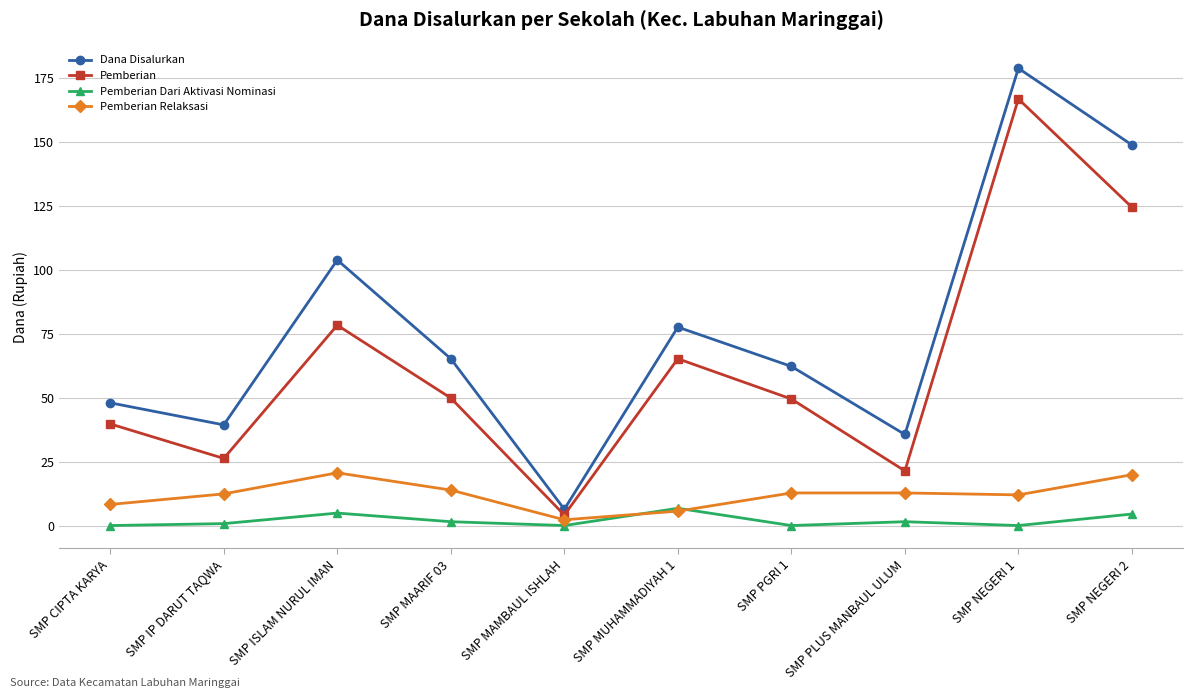

At which category is the sum across all series the highest?

SMP NEGERI 1